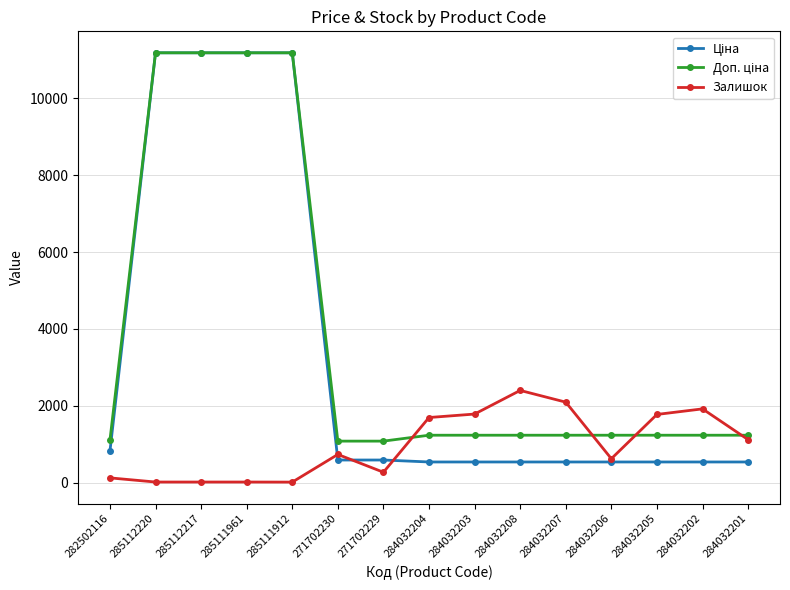

What is the spread (max minus min) of values at 271702229?

809.7